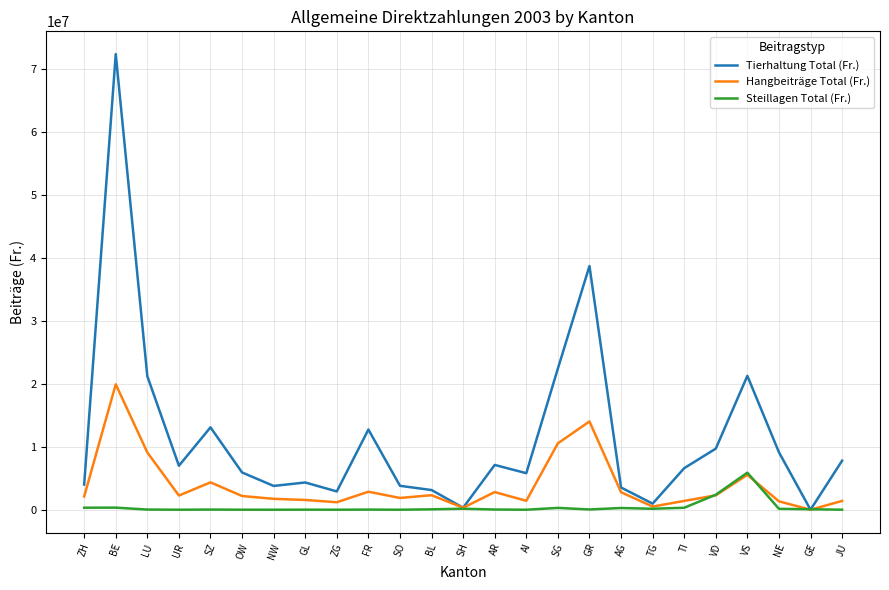

What is the spread (max minus min) of values at GE?

72510